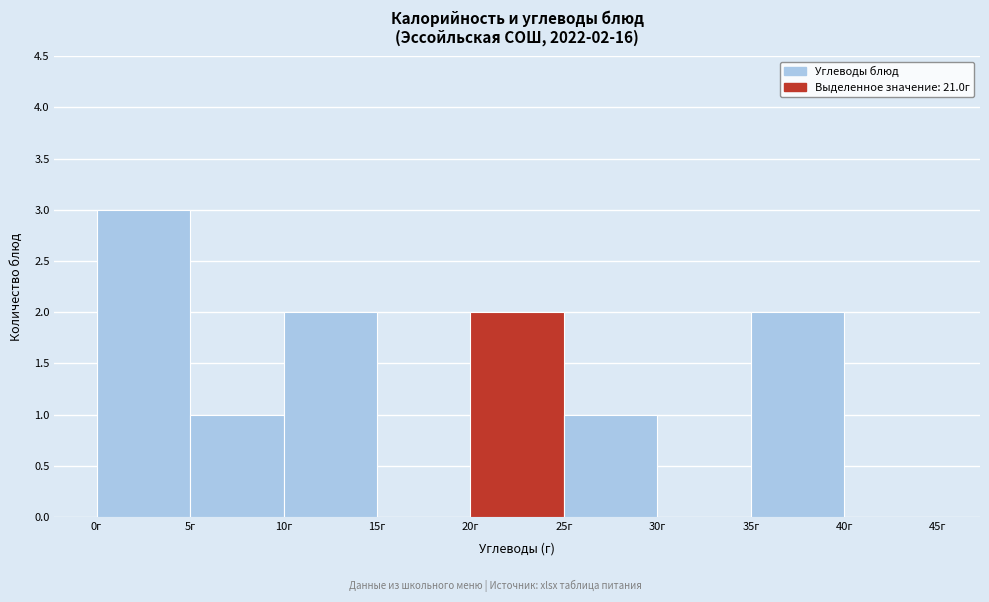

Which range on the x-axis has the tallest bar?

0 to 5